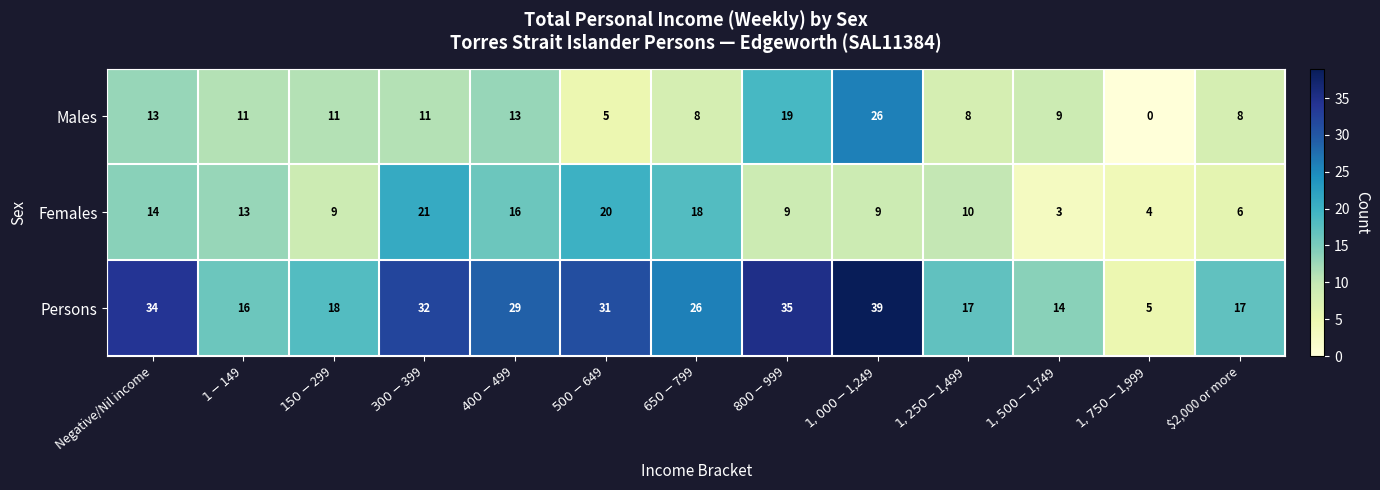

How many series are shown in this chart?

3